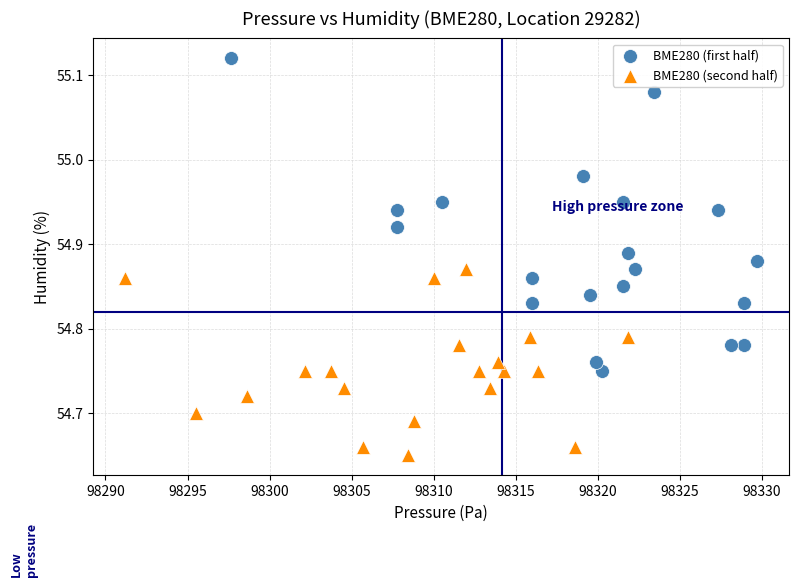

Which series reaches the minimum Y coordinate?

BME280 (second half)